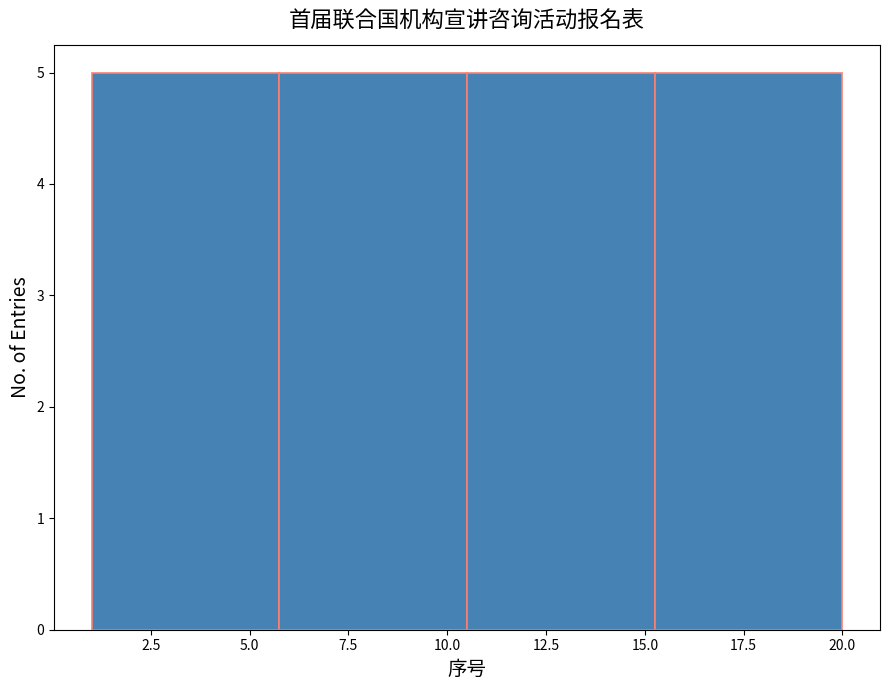

Reading left to right, list every bar in this chart as the range it spans on the x-axis followed by its height. Neither the bar edges nor the heights are printed on the chart, so give them approximately, as read against the axes.

1.00 to 5.75: 5
5.75 to 10.50: 5
10.50 to 15.25: 5
15.25 to 20.00: 5